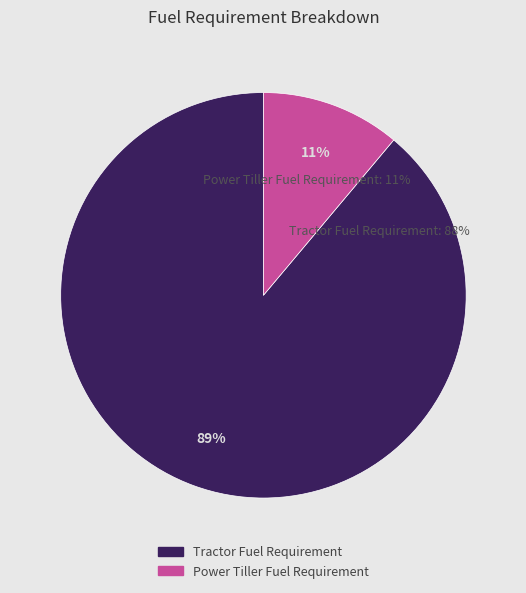

Is it true that Power Tiller Fuel Requirement is 17% of the pie?

False